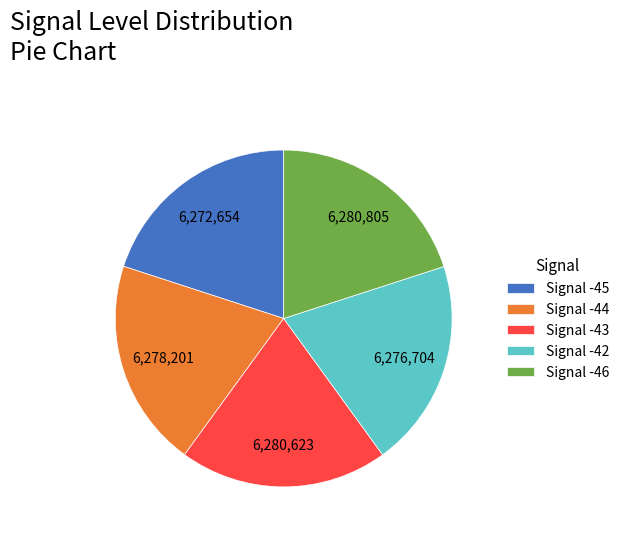

How many slices are in this pie chart?

5